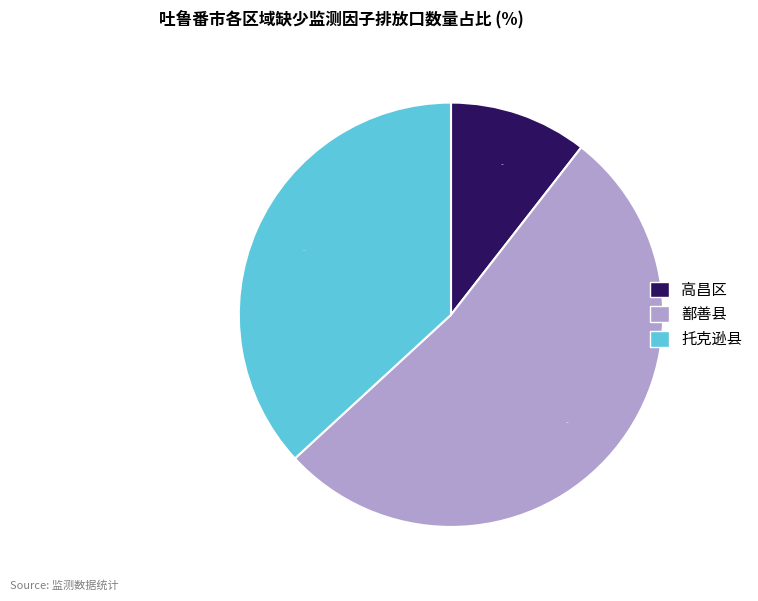

Does 托克逊县 represent more than half of the total?

No